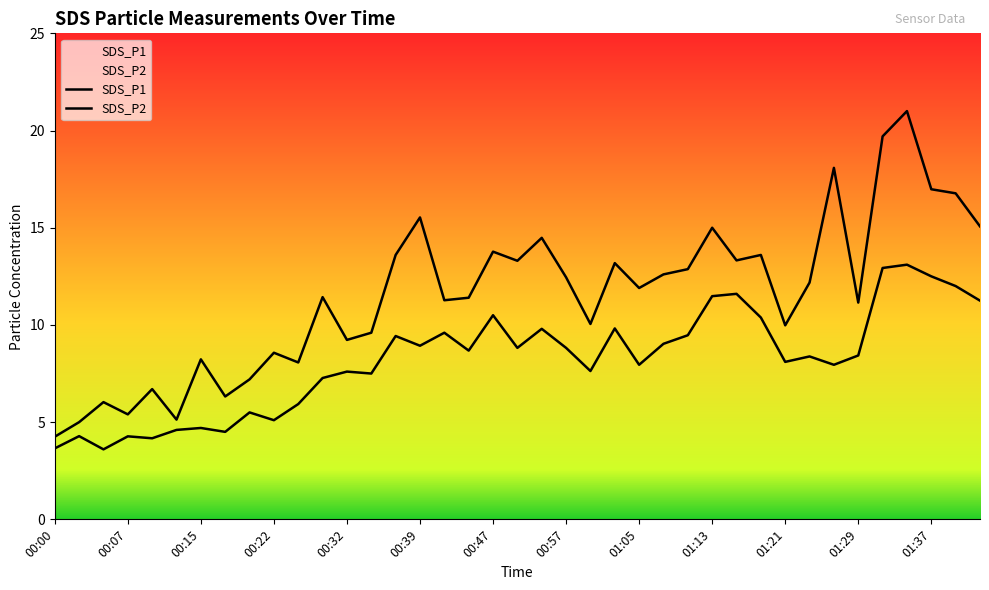

What is the average value of the SDS_P2 series?

8.2